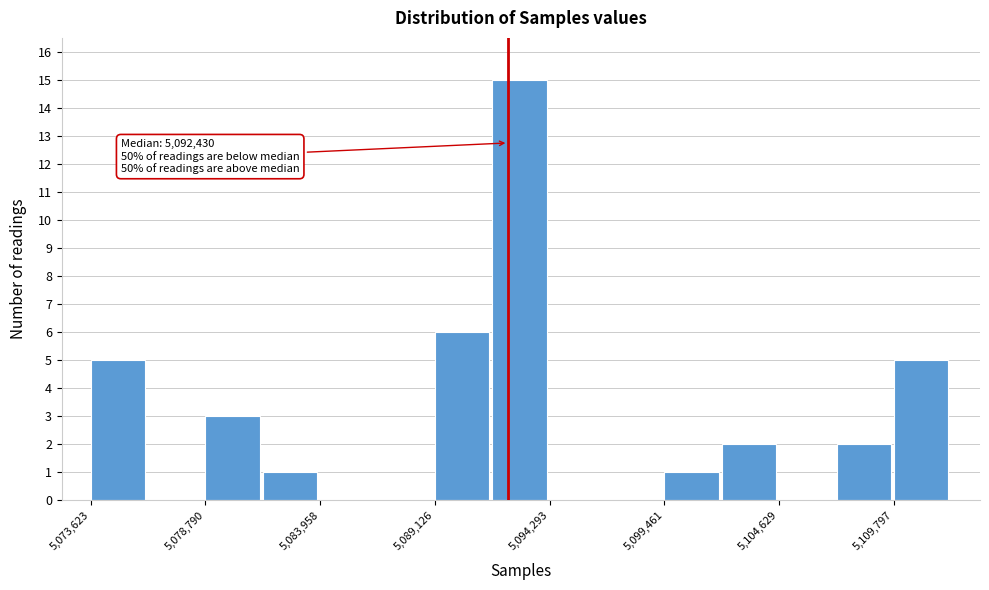

Read against the x-axis, roughly where is the centre of the tallest bar?

5093000